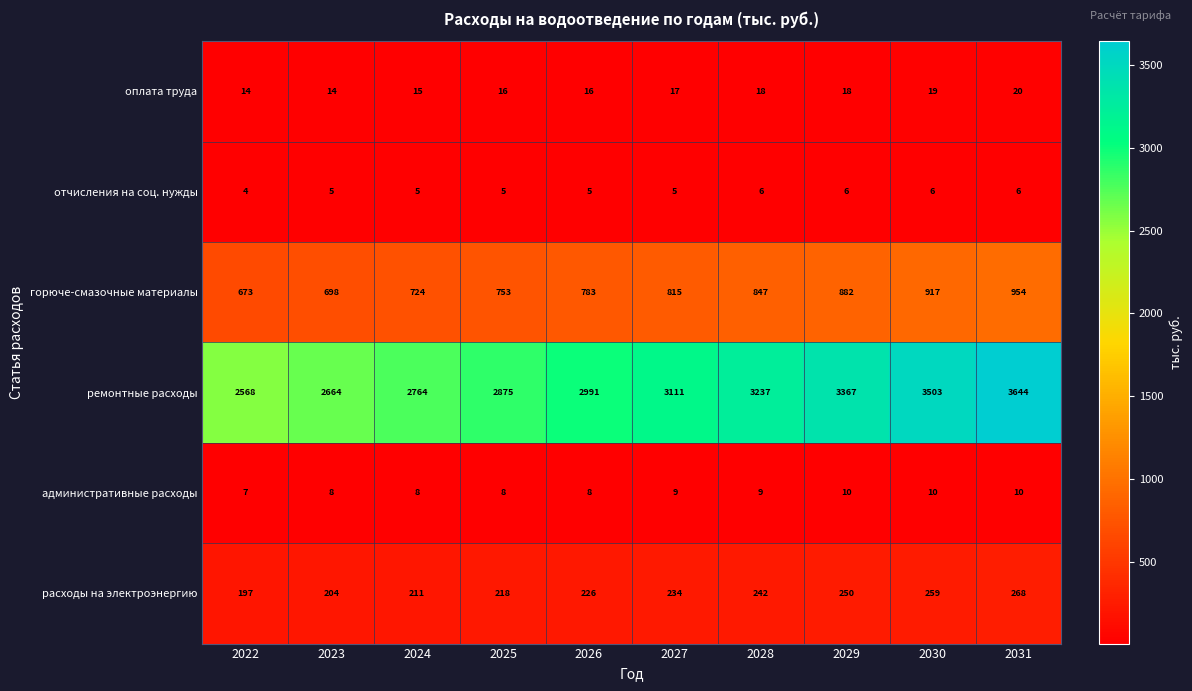

What is the minimum value for горюче-смазочные материалы?

673